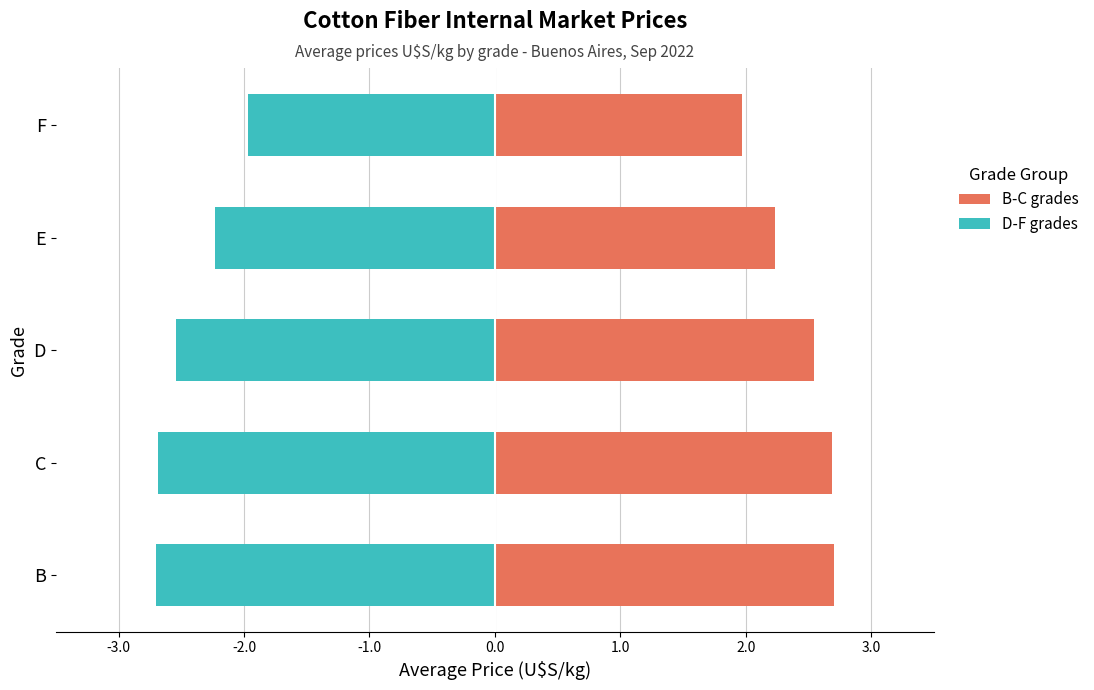

How many bars are there in each group?

2